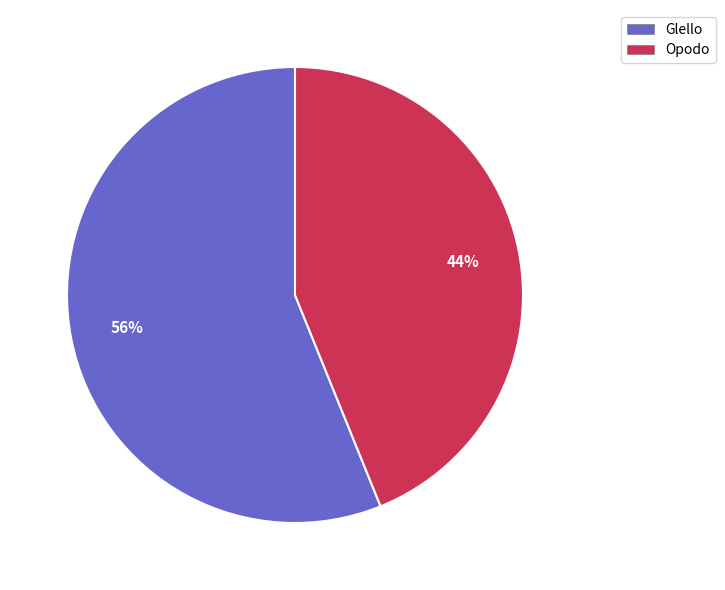

To the nearest percent, what is the difference between the Glello and Opodo slice percentages?

12%